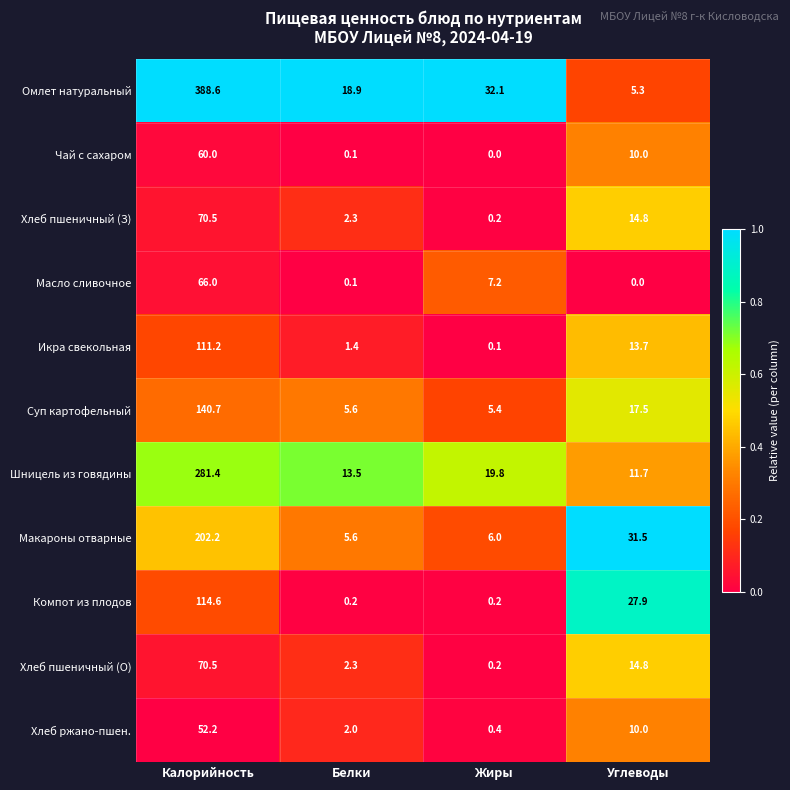

What is the difference between the maximum and minimum values in the Икра свекольная series?

111.1